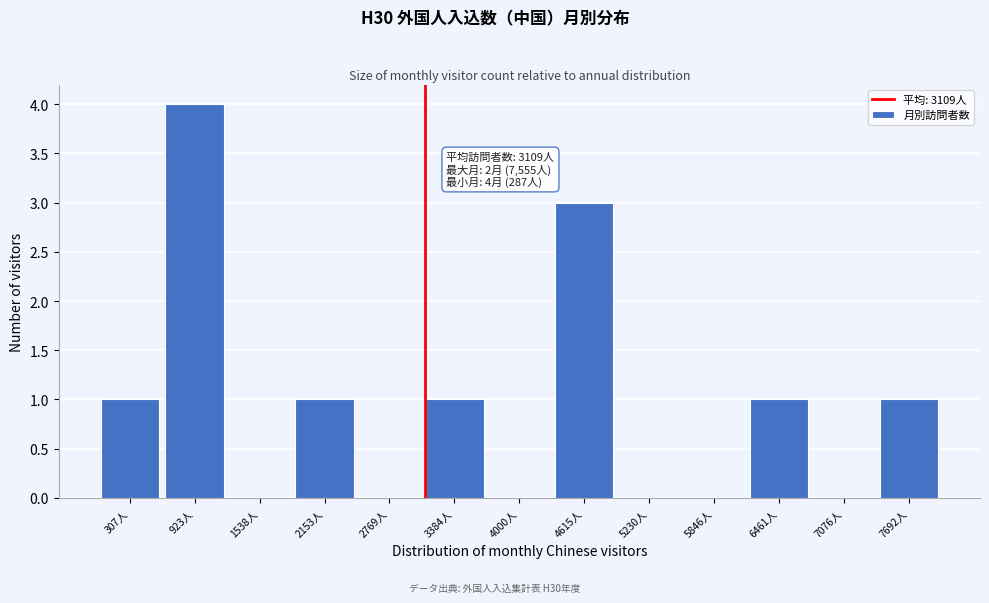

Which range on the x-axis has the tallest bar?

600 to 1200